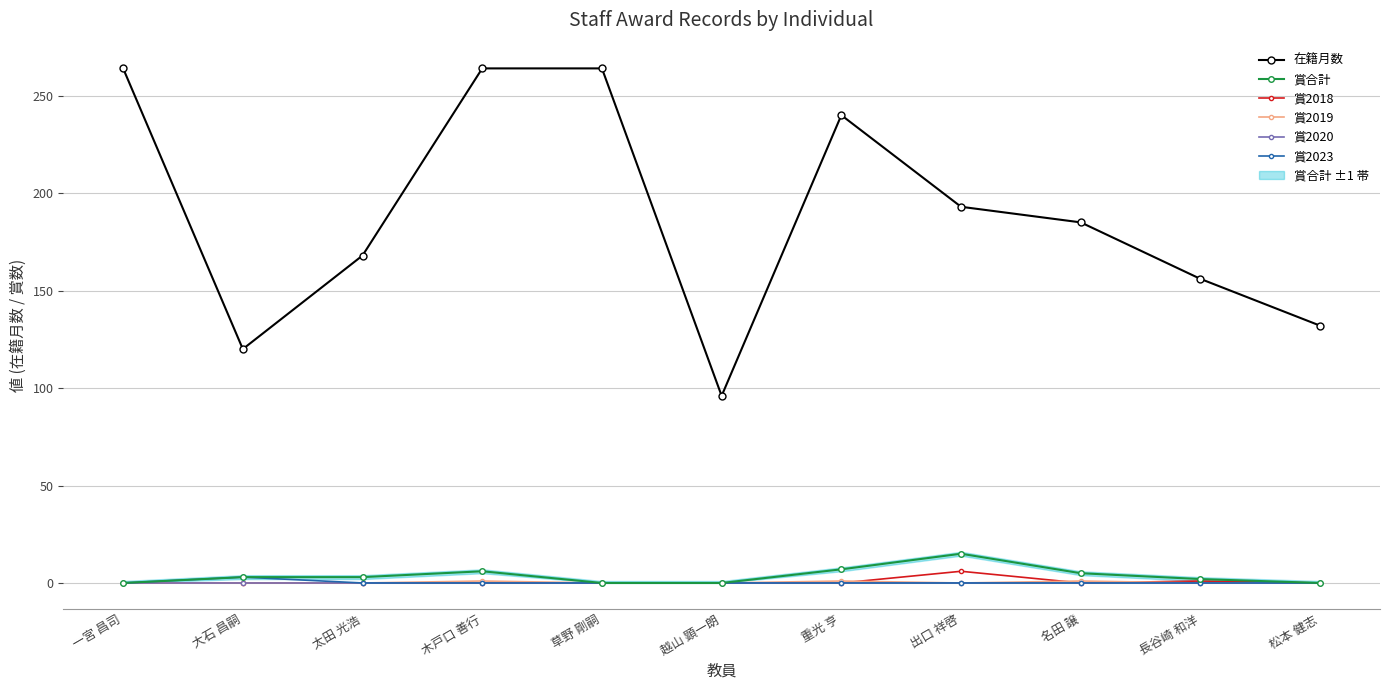

The value of 賞2020 at 大石 昌嗣 is 0. True or false?

True